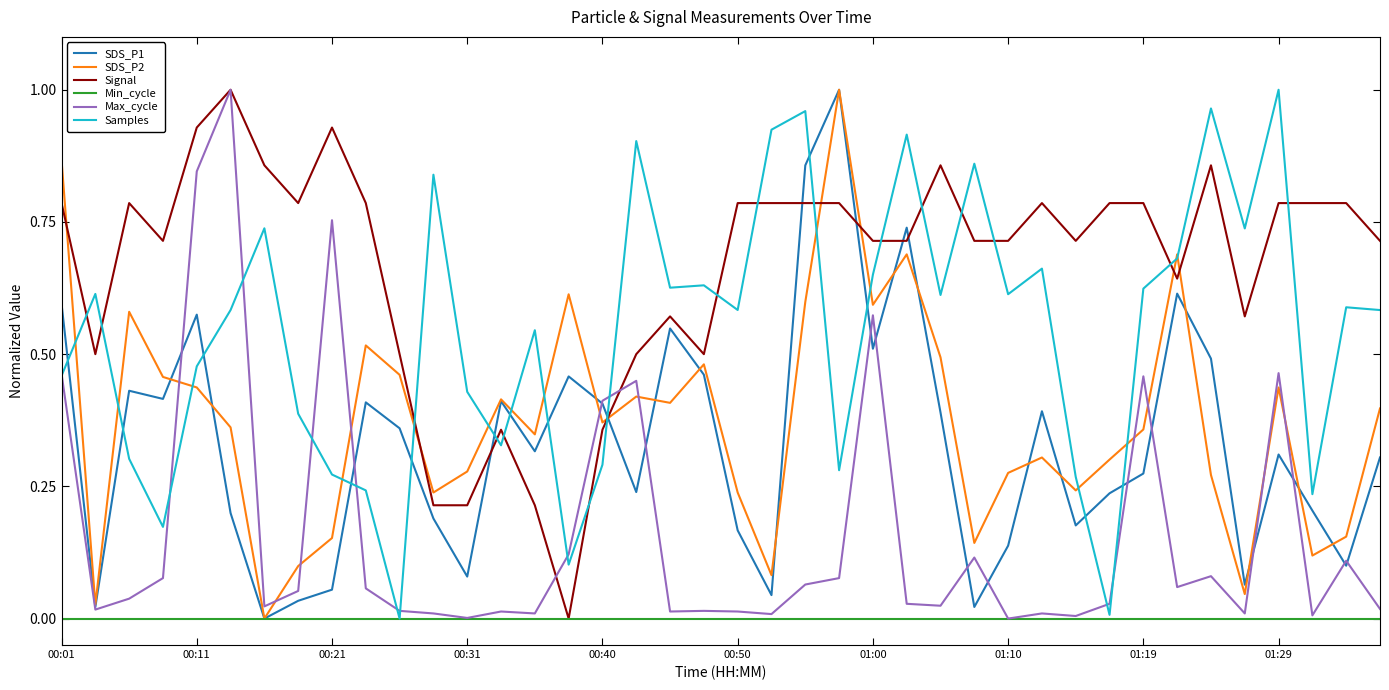

After their last crossing, which series has the higher values: Signal or SDS_P2?

Signal